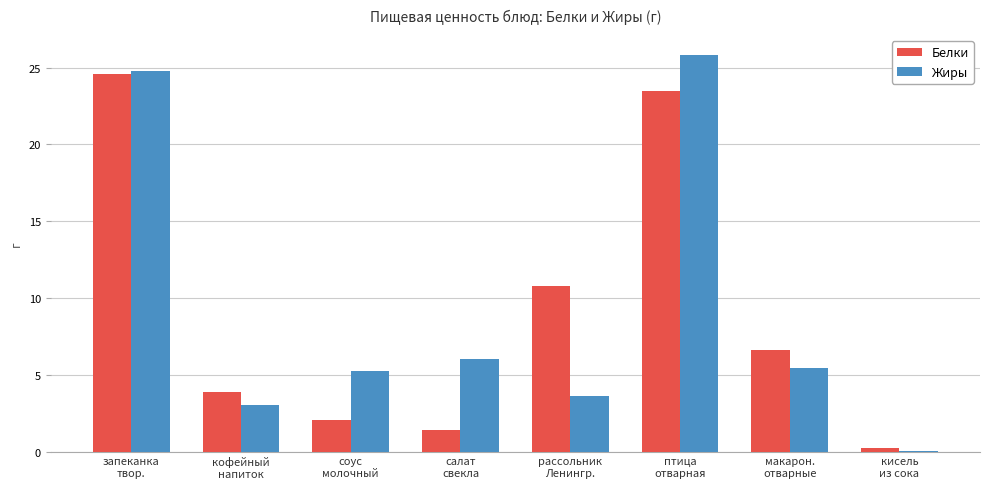

Where does the Белки series first go above 6?

запеканка
твор.